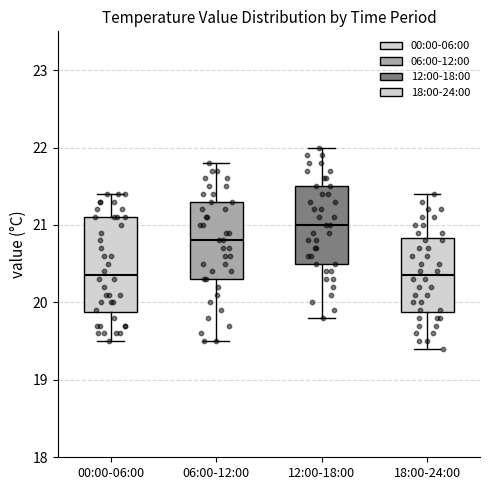

Where does the median line of the box for 00:00-06:00 sit on the y-axis? The values are not printed on the chart, so give them approximately, as read against the axis.

20.4